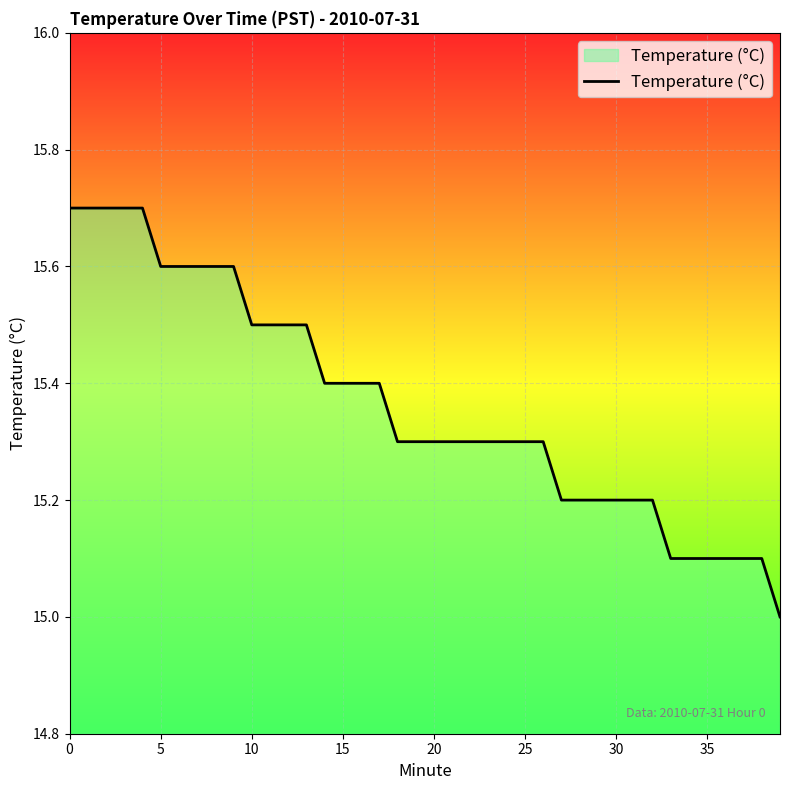

What is the greatest value displayed?

15.7